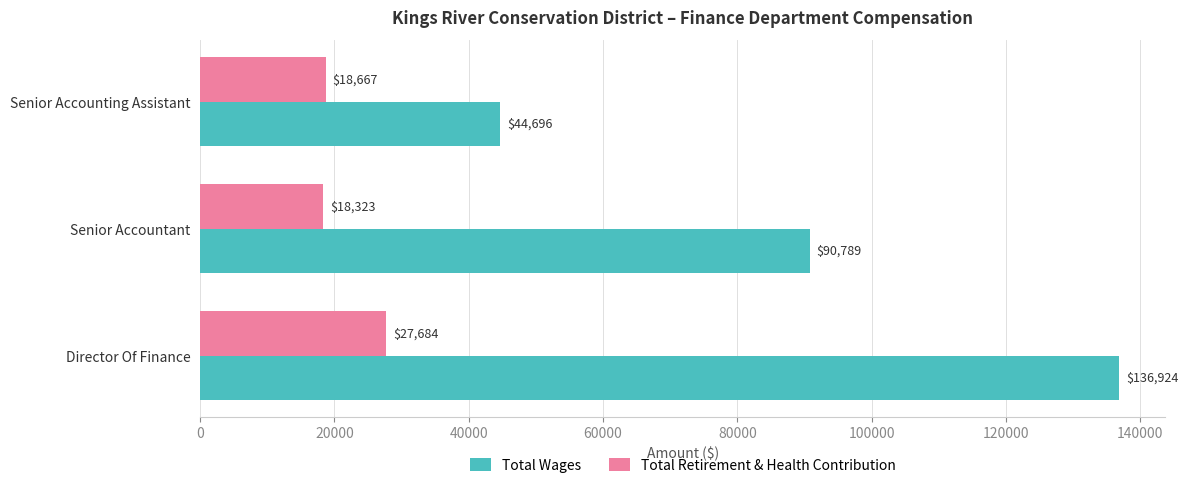

Which label corresponds to the largest value in the chart?

Director Of Finance